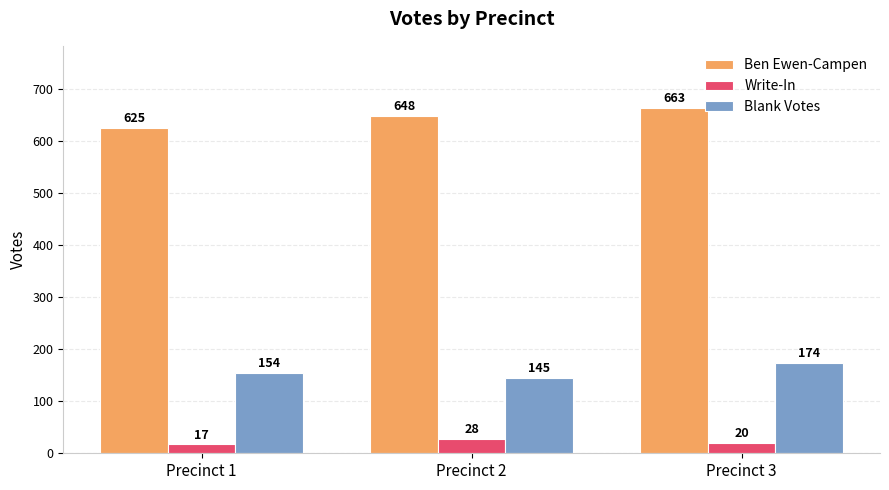

What is the difference between the maximum and minimum values in the Blank Votes series?

29